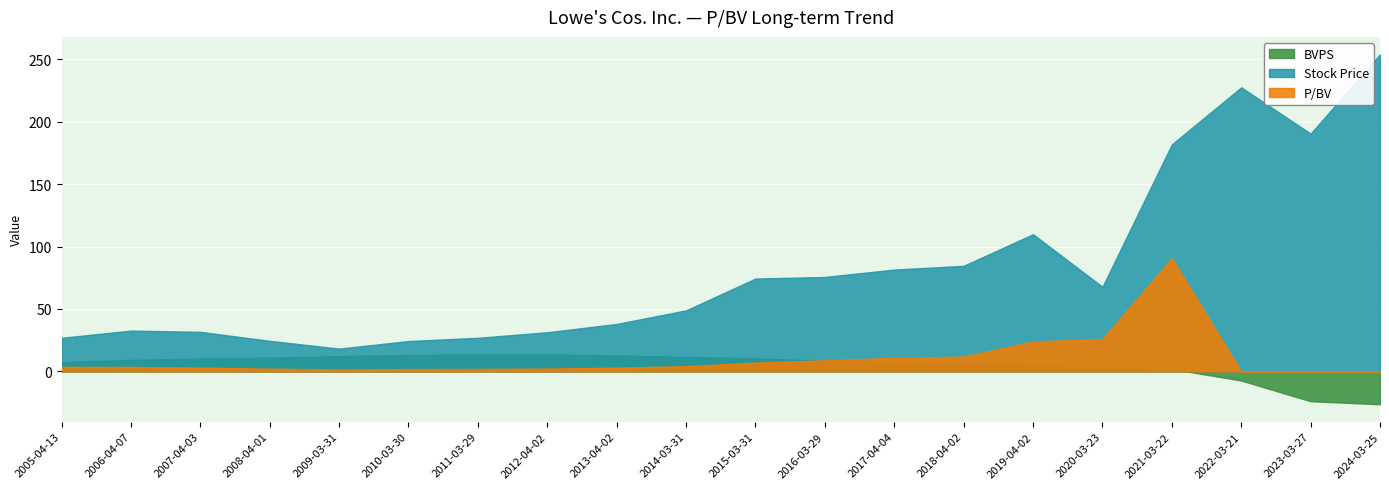

True or false: BVPS and P/BV intersect in this chart.

True